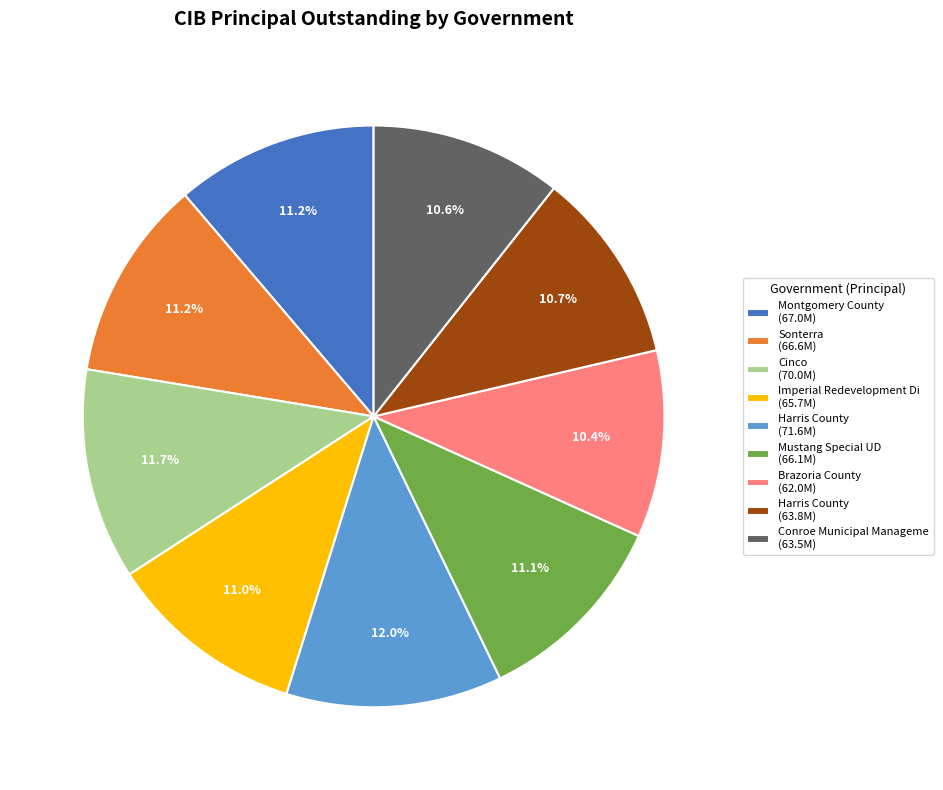

Combined, do Harris County (63.8M) and Conroe Municipal Manageme (63.5M) account for over 50%?

No